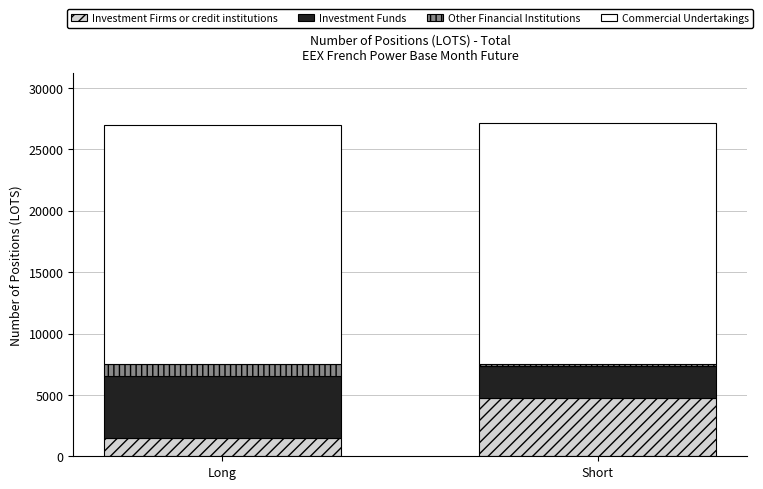

How many data points in Investment Firms or credit institutions are less than 4745?

1